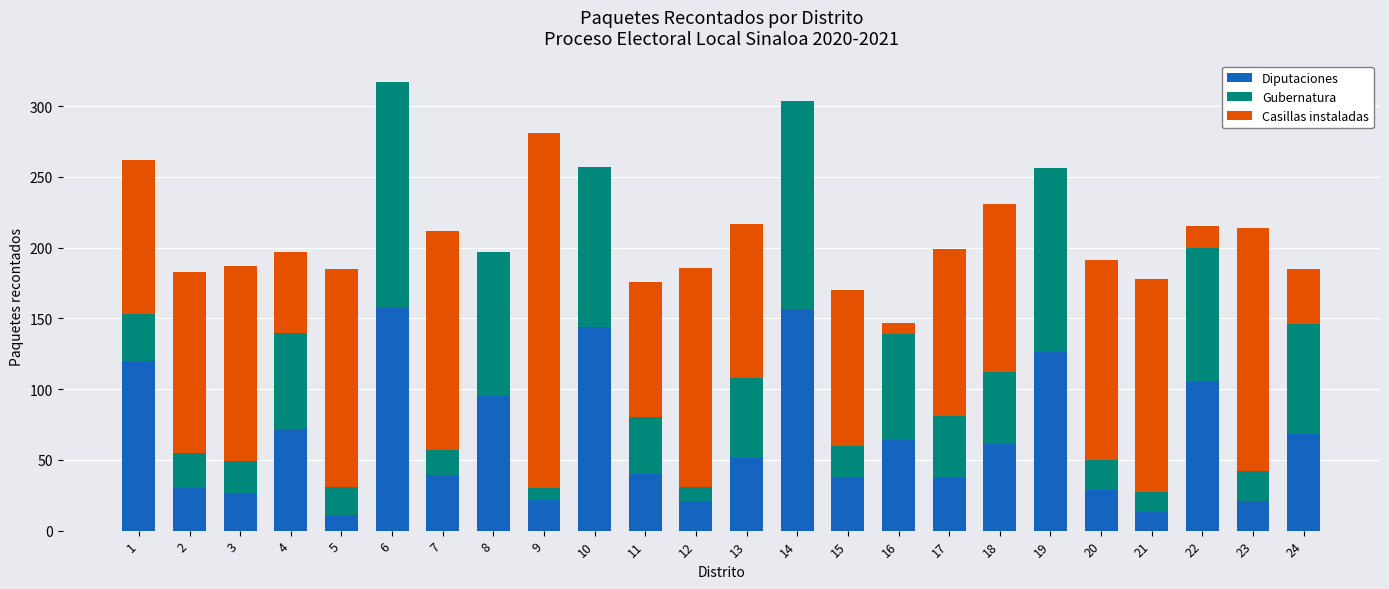

How many distinct data groups are displayed?

3